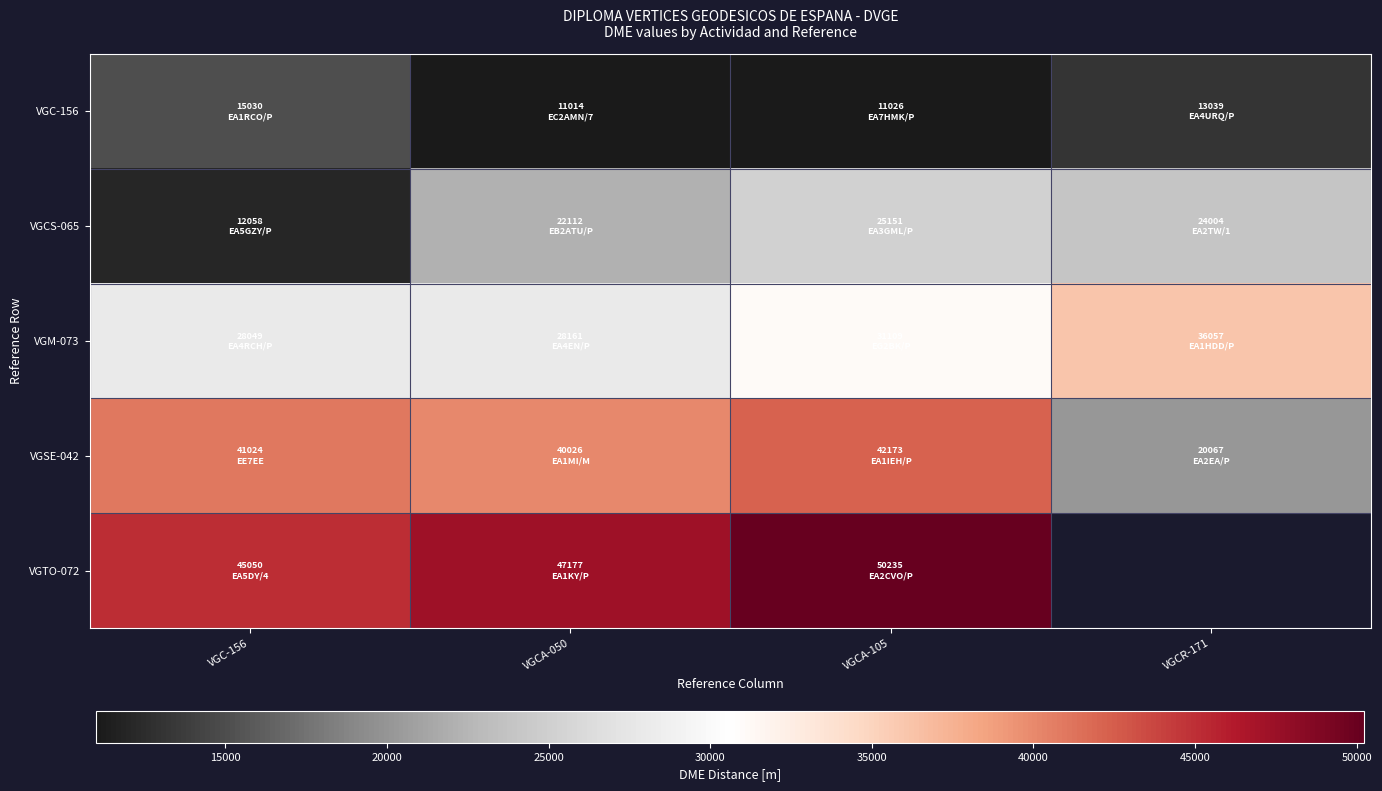

At which label does VGCS-065 reach its peak?

VGCA-105